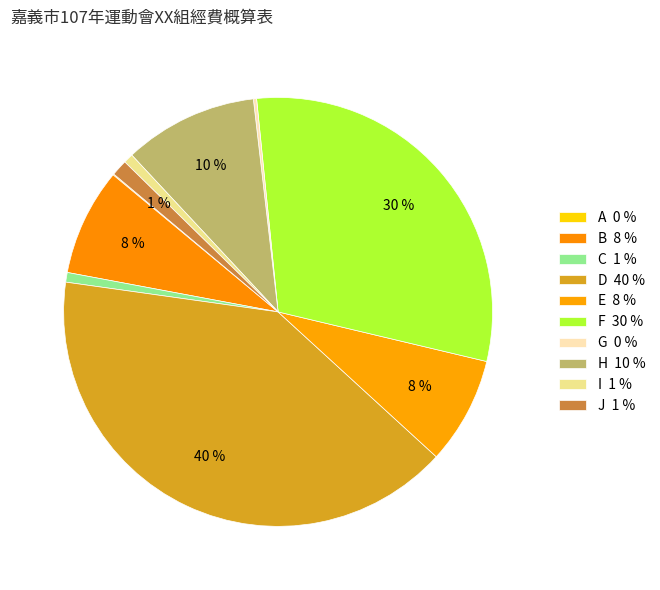

How many segments does this pie chart have?

10